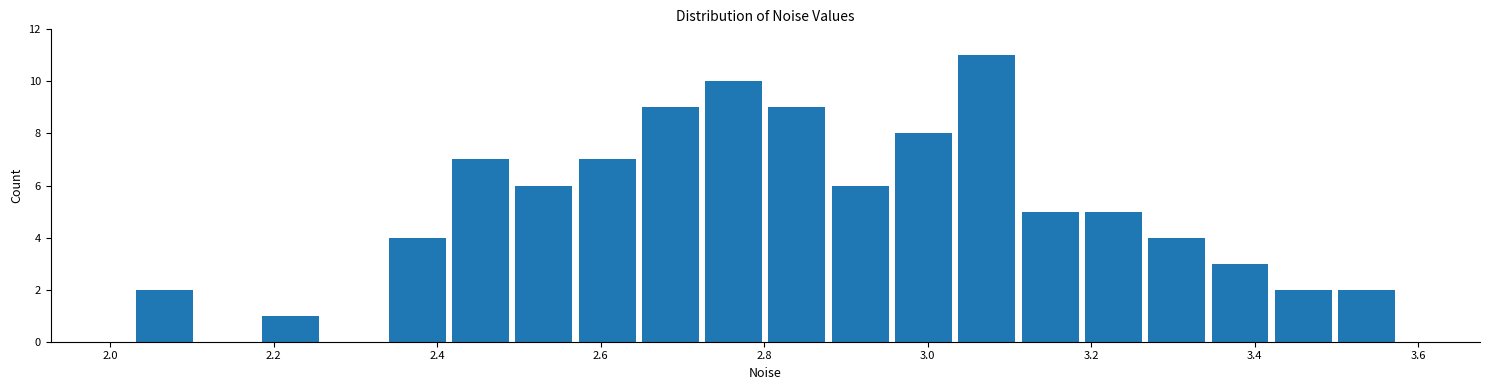

Read against the x-axis, roughly where is the centre of the tallest bar?

3.08